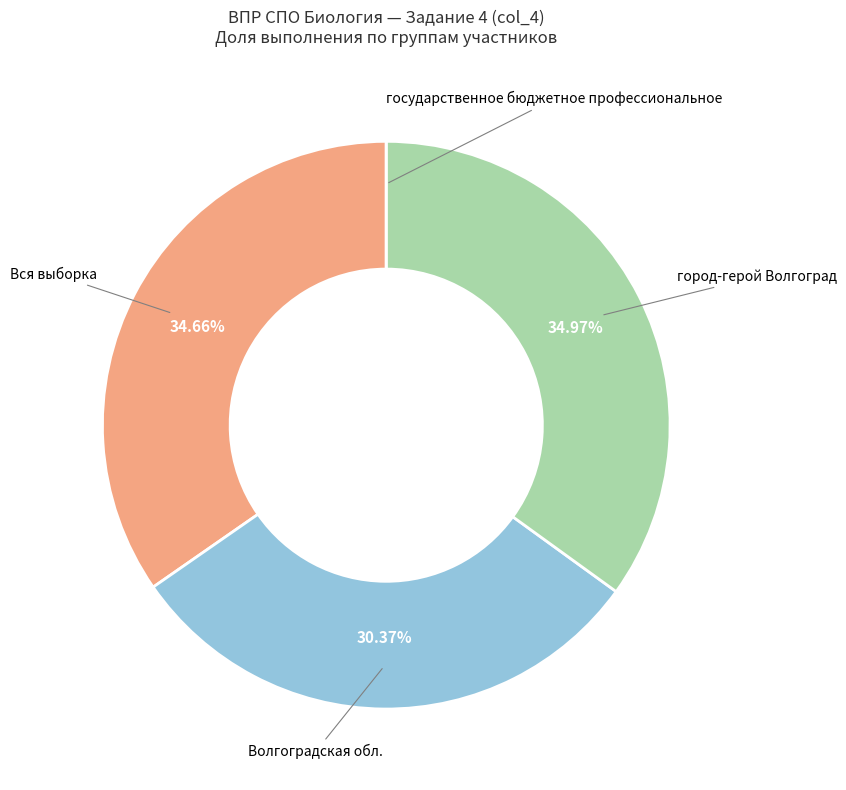

Is Волгоградская обл. the majority of the pie?

No